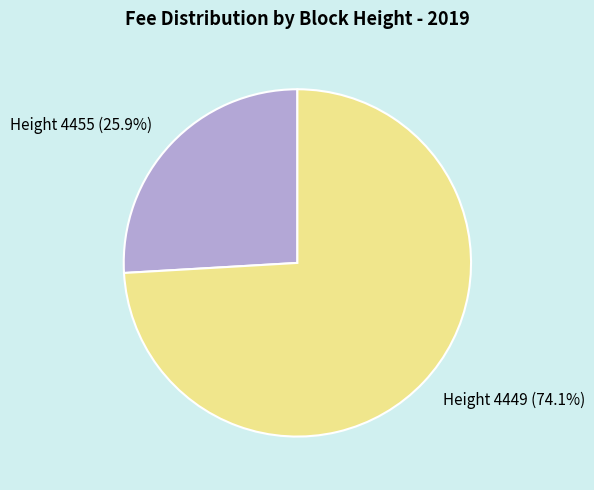

Does any single category account for the majority?

Yes